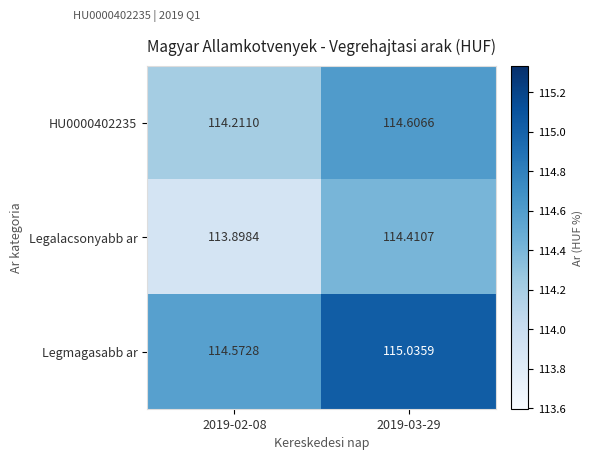

What is the difference between the highest and lowest values at 2019-02-08?

0.7